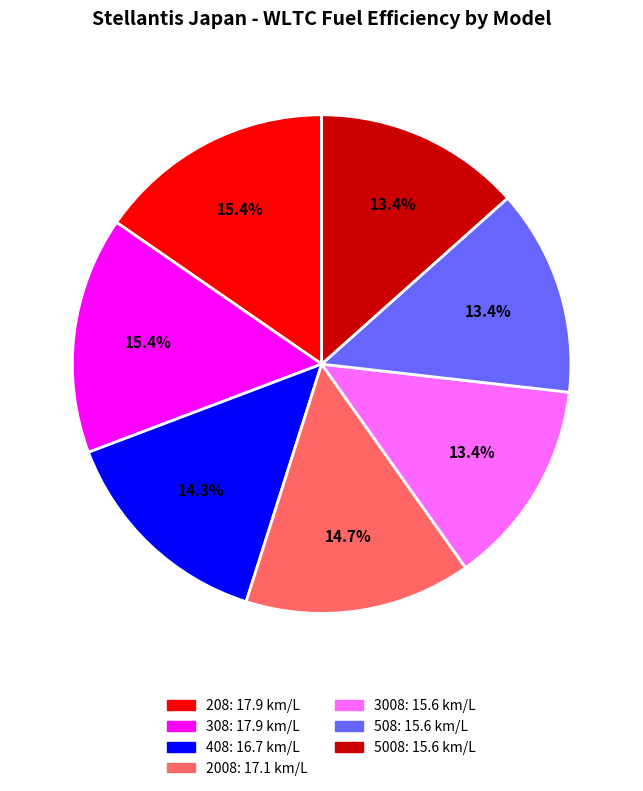

Does any single category account for the majority?

No